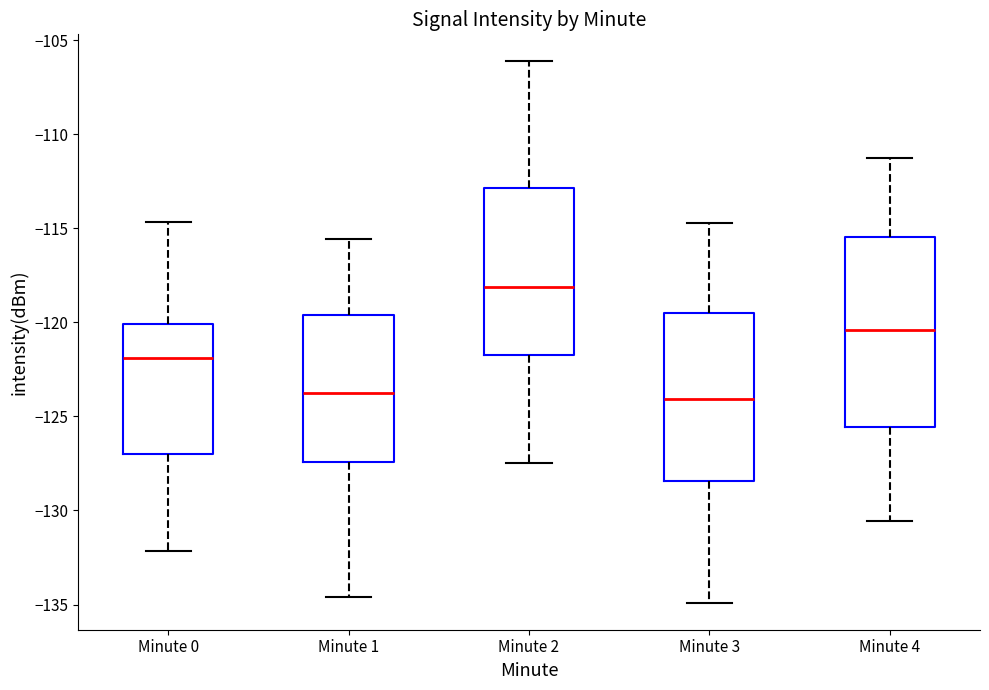

Reading left to right, read every box against the y-axis: the position of its median line, the range the box covers, and the ends of its whiskers. The values are not printed on the chart, so give them approximately, as read against the axis.

Minute 0: median -122.0, box -127.0 to -120.0, whiskers -132.0 to -114.5
Minute 1: median -123.5, box -127.5 to -119.5, whiskers -134.5 to -115.5
Minute 2: median -118.0, box -121.5 to -113.0, whiskers -127.5 to -106.0
Minute 3: median -124.0, box -128.5 to -119.5, whiskers -135.0 to -114.5
Minute 4: median -120.5, box -125.5 to -115.5, whiskers -130.5 to -111.0